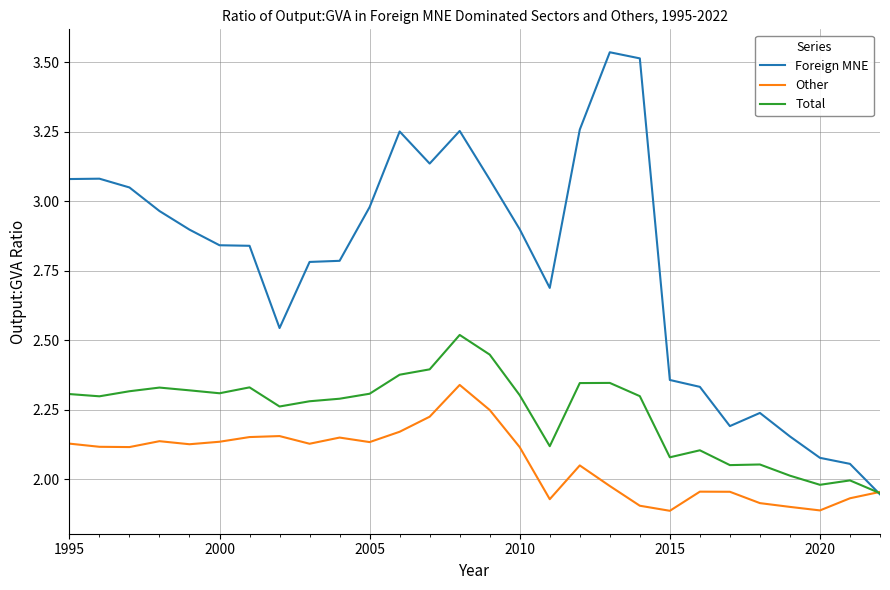

Which series has the largest total across all categories?

Foreign MNE